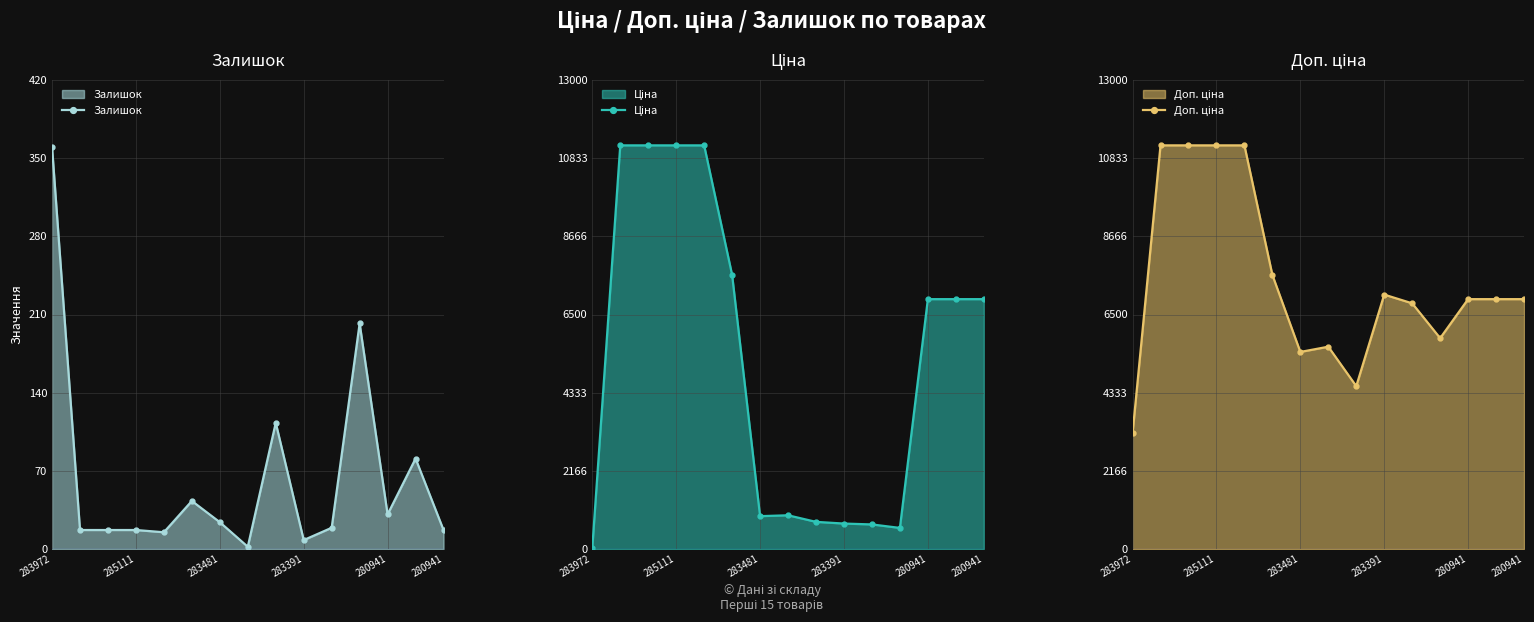

What are all the series names shown in the legend?

Залишок, Ціна, Доп. ціна